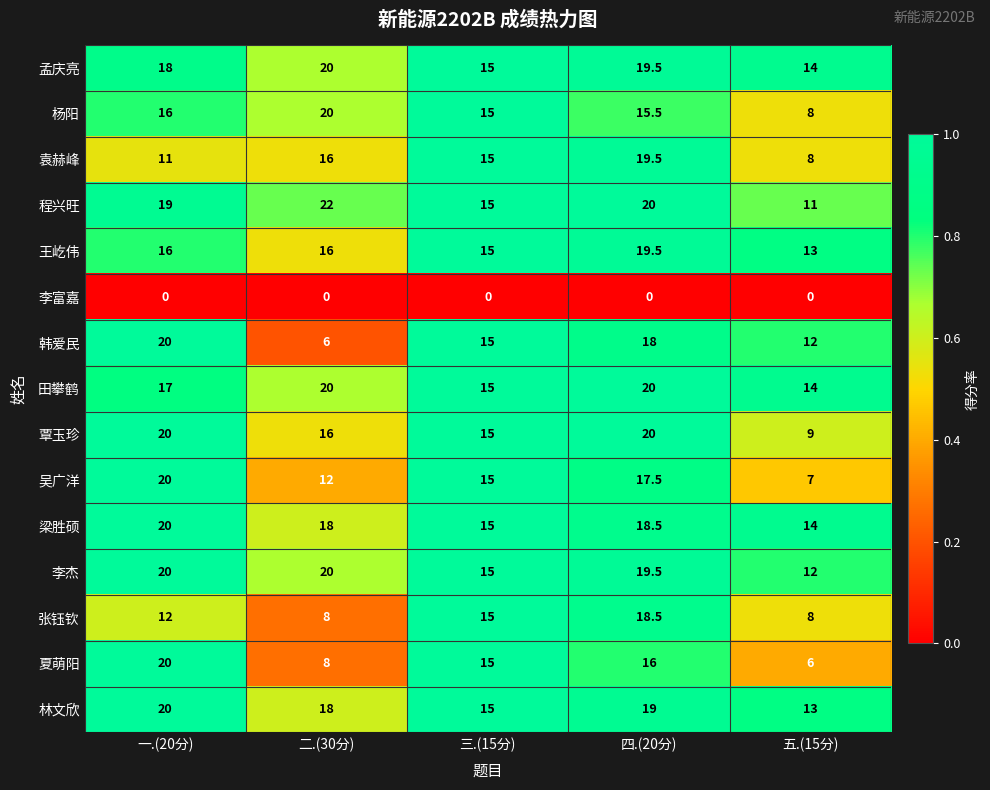

What is the difference between the 王屹伟 values at 一.(20分) and 三.(15分)?

1.0